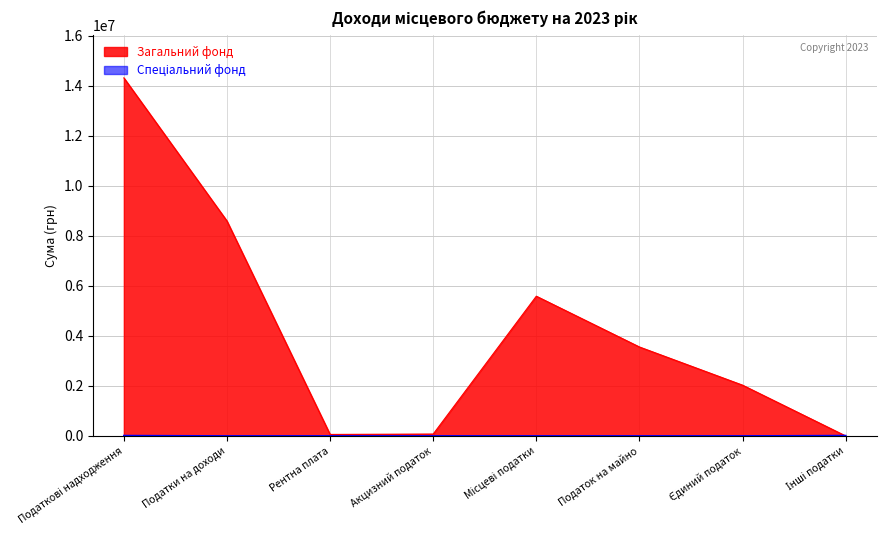

True or false: Загальний фонд and Спеціальний фонд intersect in this chart.

True